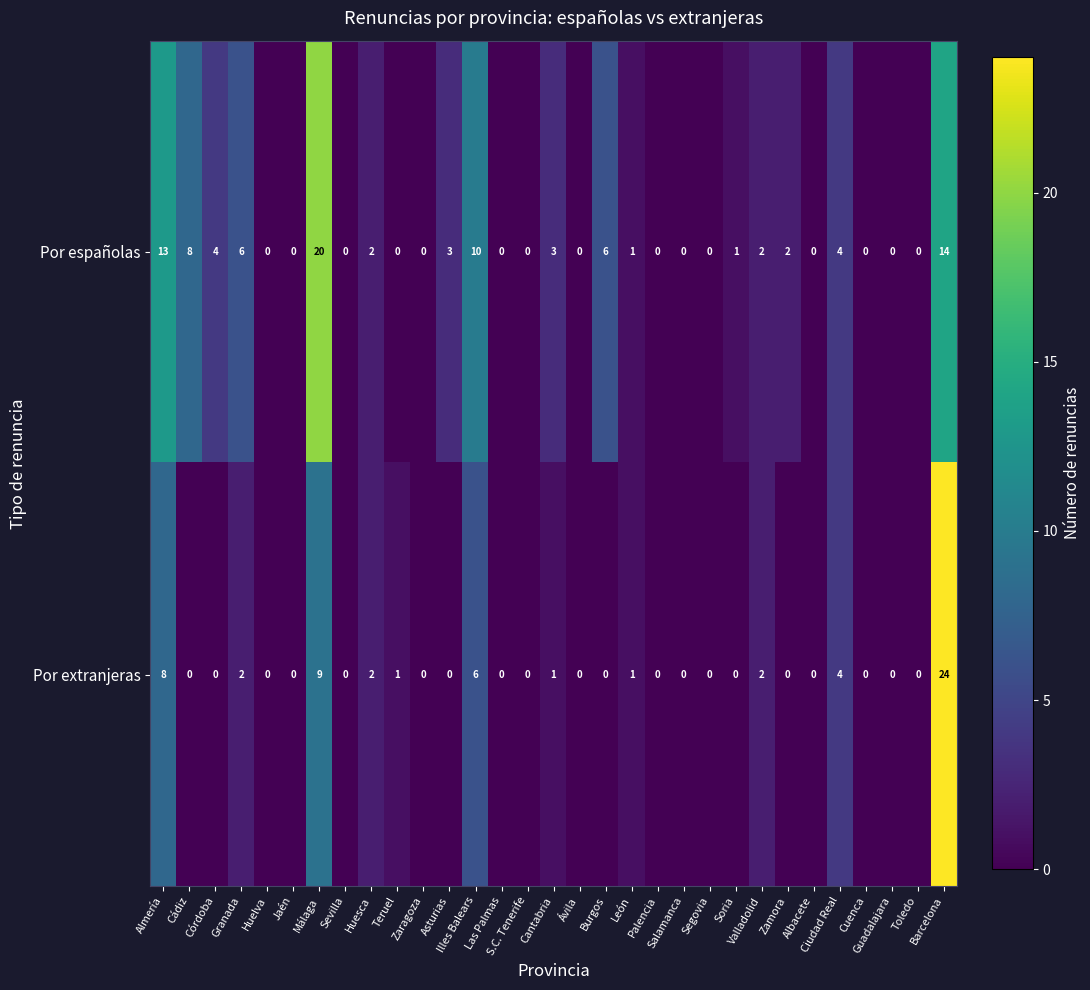

Which series has the largest total across all categories?

Por españolas